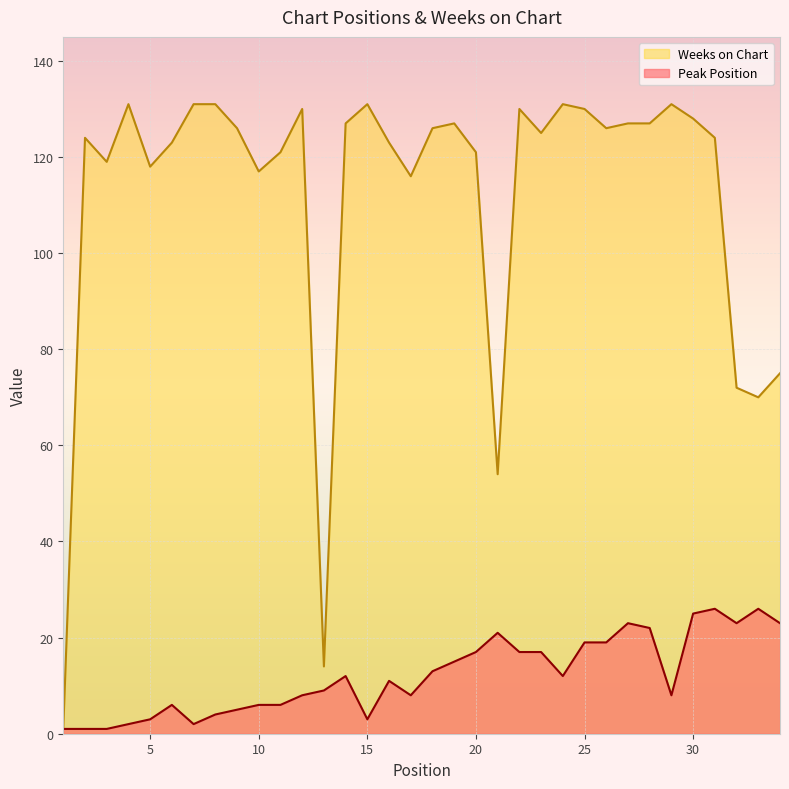

True or false: Weeks on Chart has more than 2 interior local peaks.

True